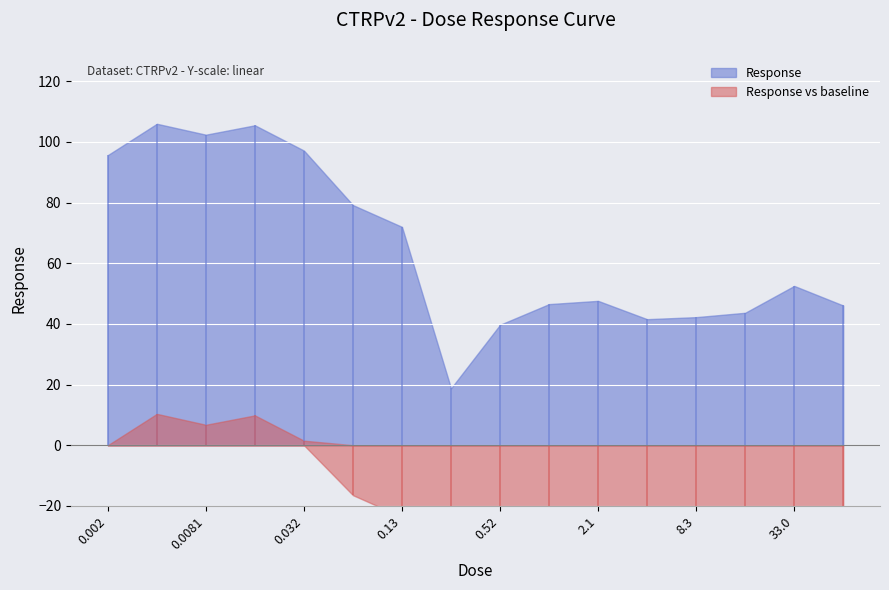

At which category does the data reach its first local valley?

0.0081